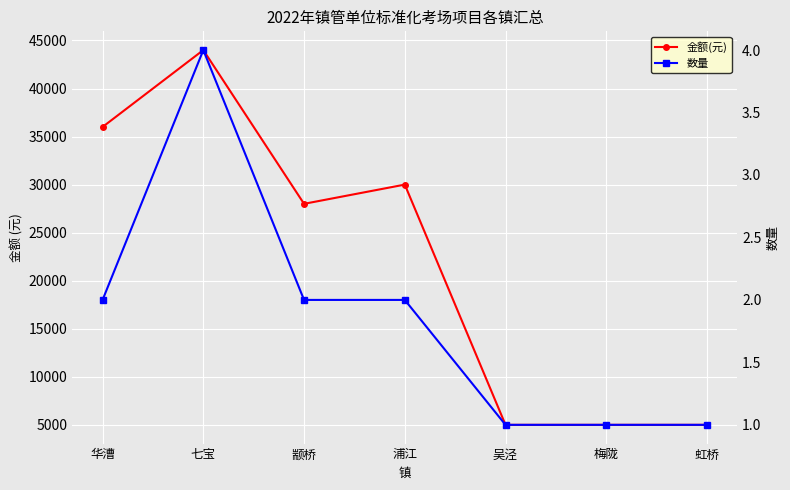

What is the sum of all 数量 values?

13